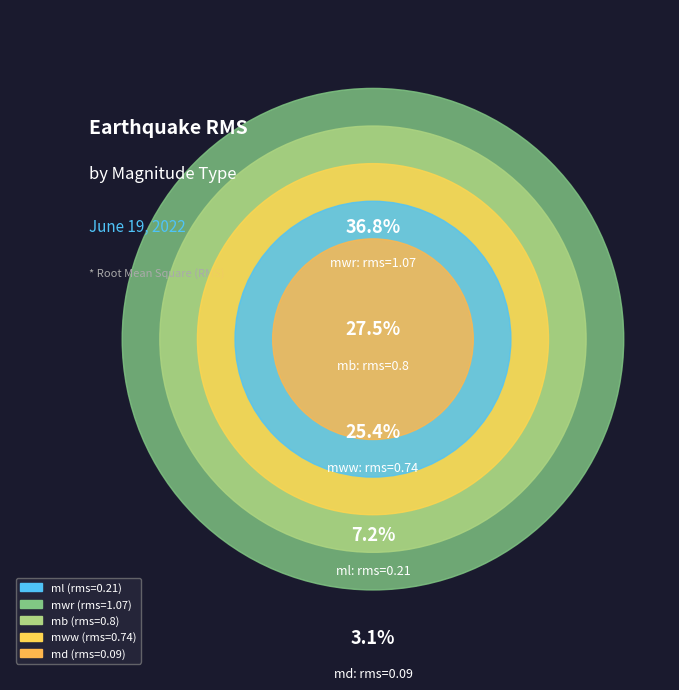

The mb slice represents 21% of the pie. True or false?

False